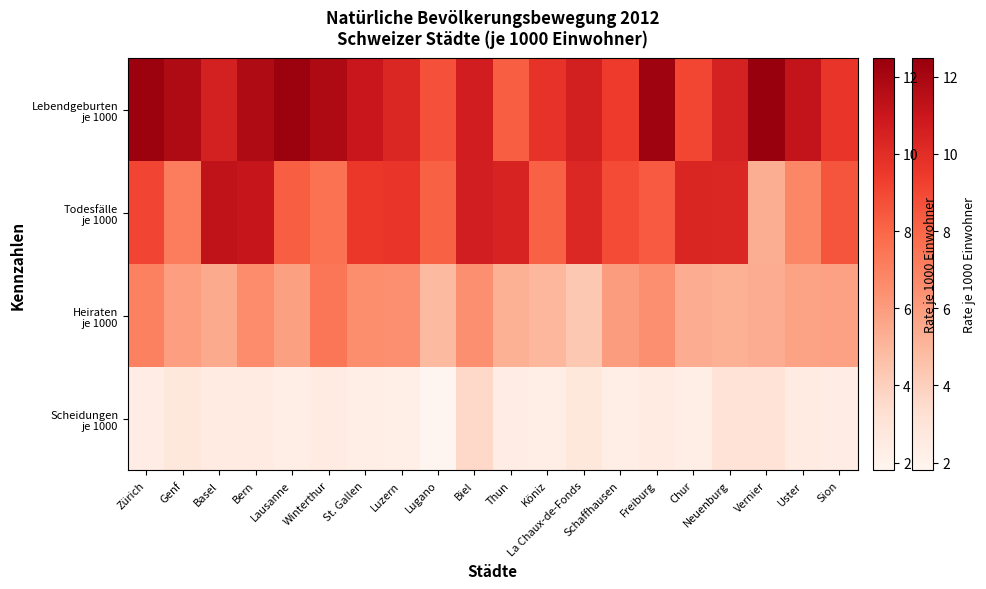

List the series in order of their overall mean, lowest first.

Scheidungen je 1000, Heiraten je 1000, Todesfälle je 1000, Lebendgeburten je 1000